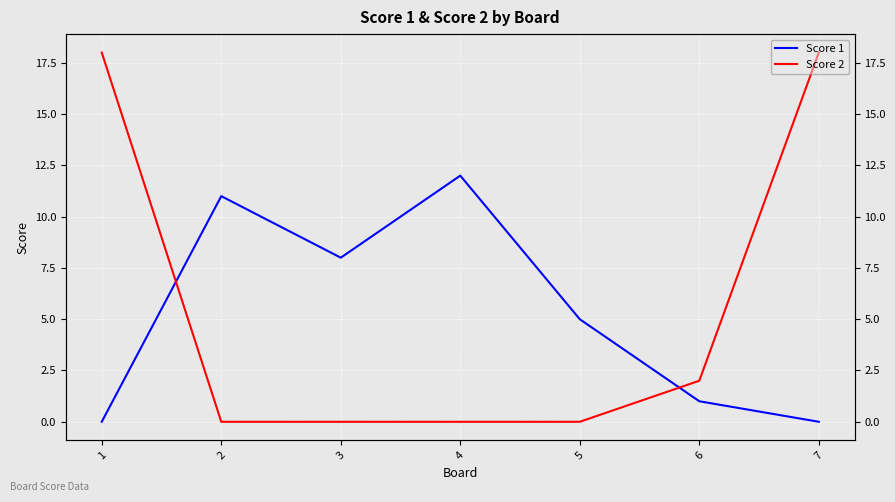

True or false: Score 2 has a value of -8 at 5.

False